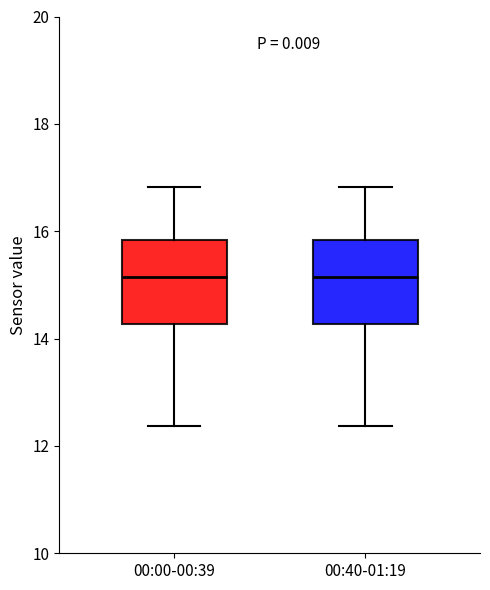

Reading left to right, transcribe this box plot: for each box, give where its median line is, the range the box spans, and where its two whiskers end, as read against the y-axis. The values are not printed on the chart, so give them approximately, as read against the axis.

00:00-00:39: median 15.2, box 14.2 to 15.8, whiskers 12.4 to 16.8
00:40-01:19: median 15.2, box 14.2 to 15.8, whiskers 12.4 to 16.8